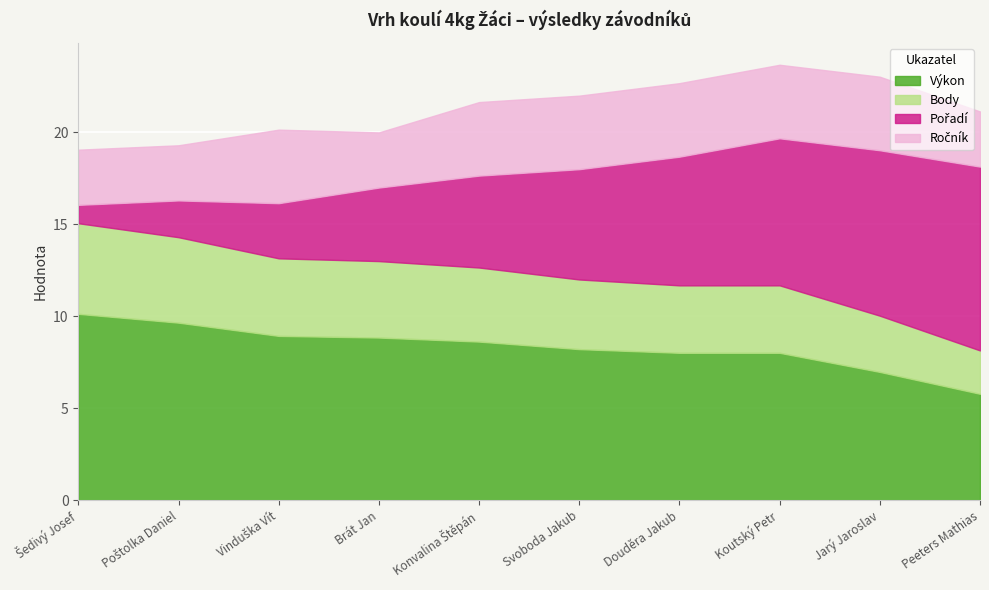

List the labels in order of Výkon value, smallest first.

Peeters Mathias, Jarý Jaroslav, Douděra Jakub, Koutský Petr, Svoboda Jakub, Konvalina Štěpán, Brát Jan, Vinduška Vít, Poštolka Daniel, Šedivý Josef